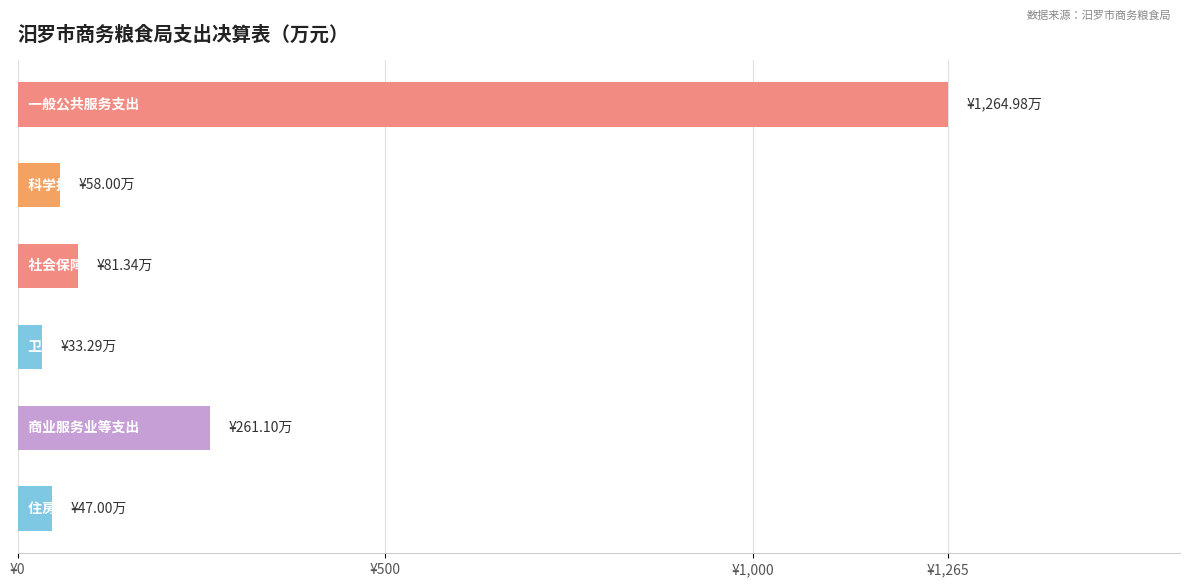

Does the chart contain any negative values?

No